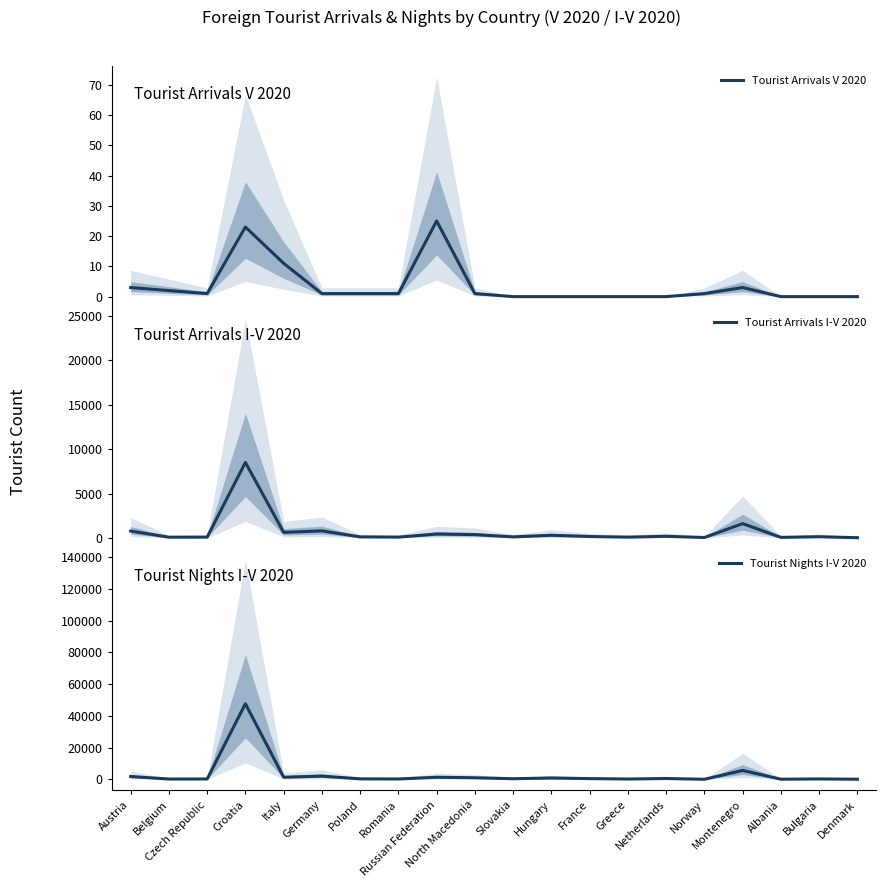

What is the difference between the highest and lowest values at Belgium?

246